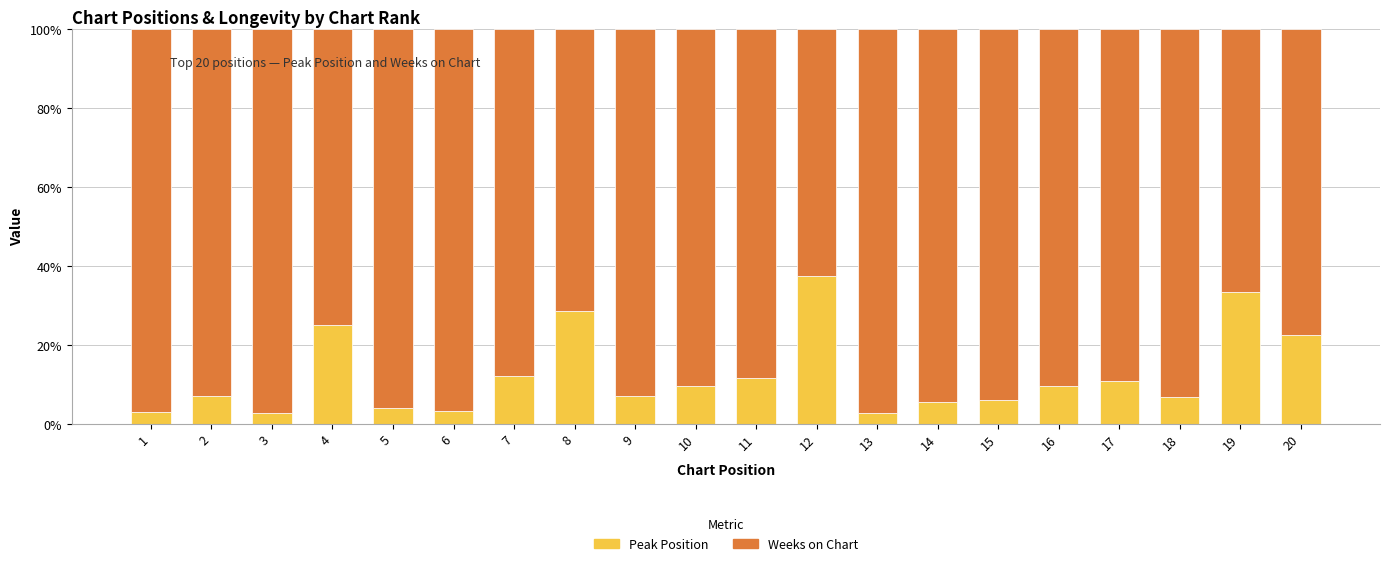

How many categories are shown in the chart?

20